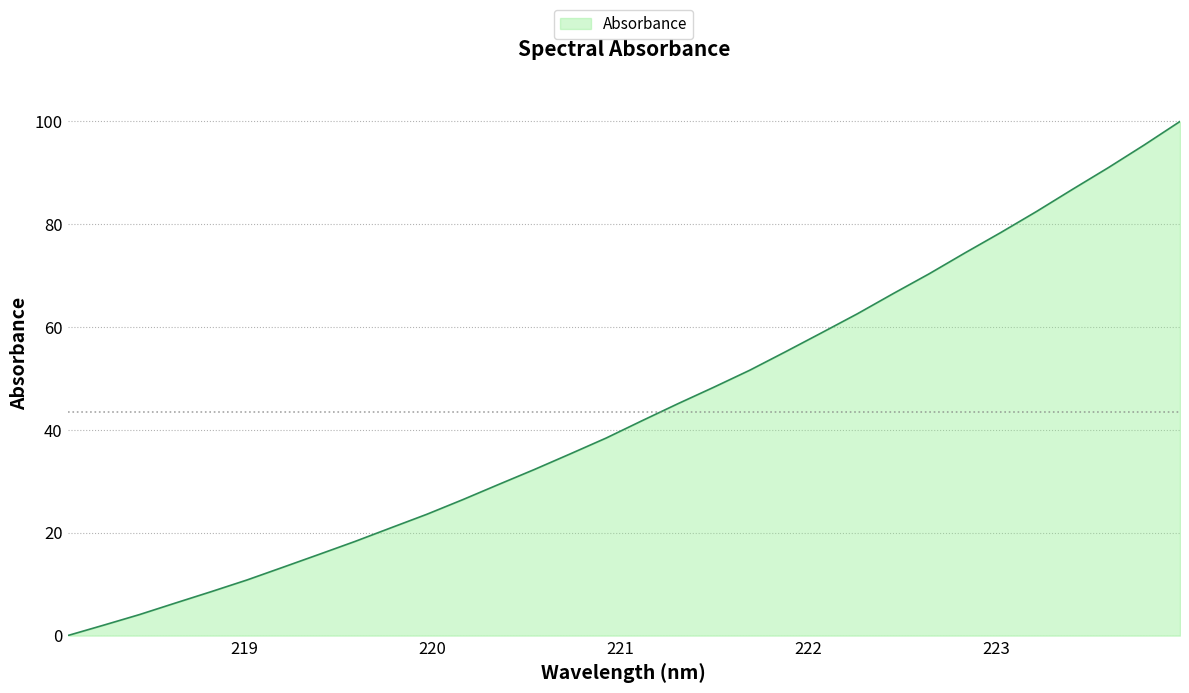

What is the greatest value displayed?

100.0